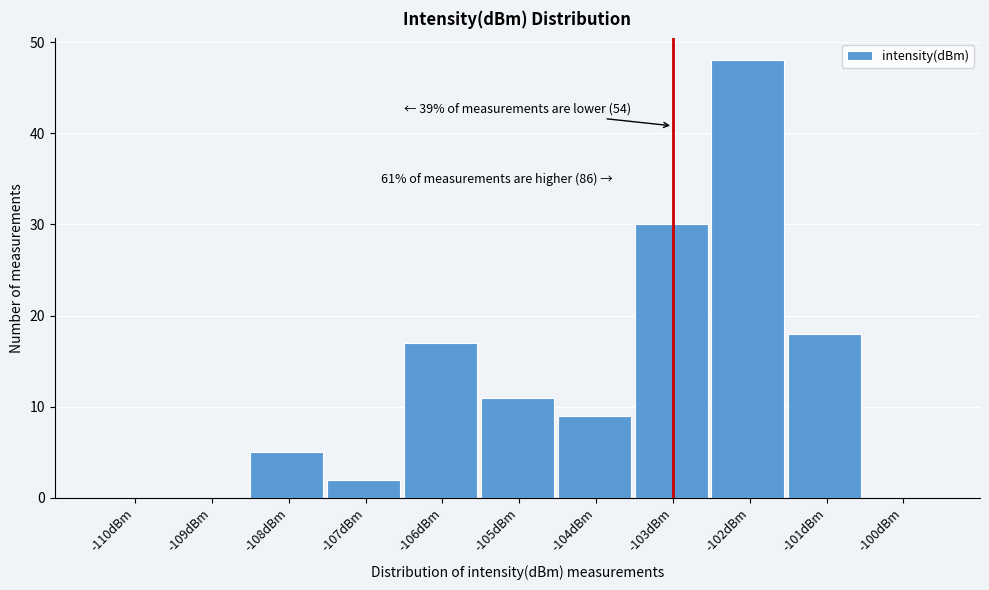

Reading right to left, what are all the values shown in this chart?

-100dBm=0	-101dBm=18	-102dBm=48	-103dBm=30	-104dBm=9	-105dBm=11	-106dBm=17	-107dBm=2	-108dBm=5	-109dBm=0	-110dBm=0